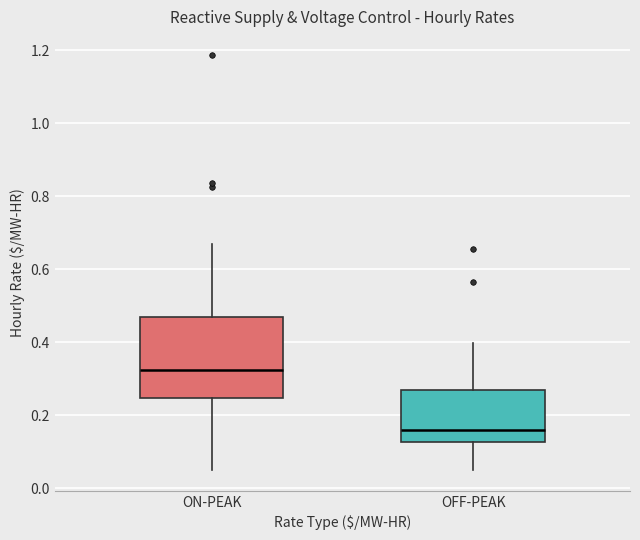

Reading left to right, transcribe this box plot: for each box, give where its median line is, the range the box spans, and where its two whiskers end, as read against the y-axis. The values are not printed on the chart, so give them approximately, as read against the axis.

ON-PEAK: median 0.32, box 0.24 to 0.46, whiskers 0.06 to 0.66
OFF-PEAK: median 0.16, box 0.12 to 0.26, whiskers 0.06 to 0.40